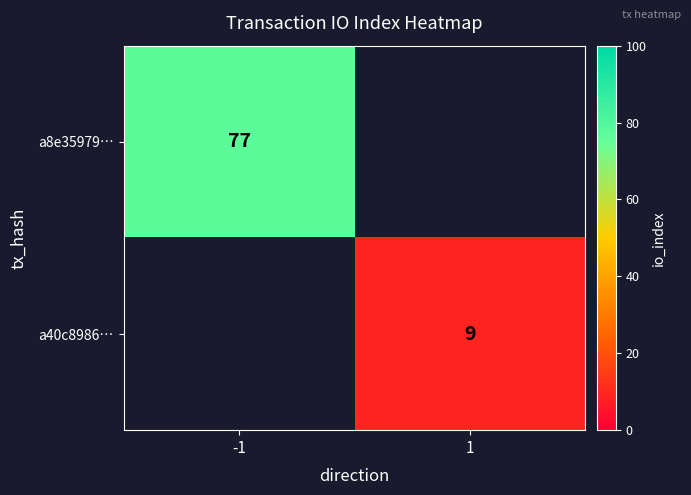

True or false: a8e35979… has a value of 77 at -1.

True